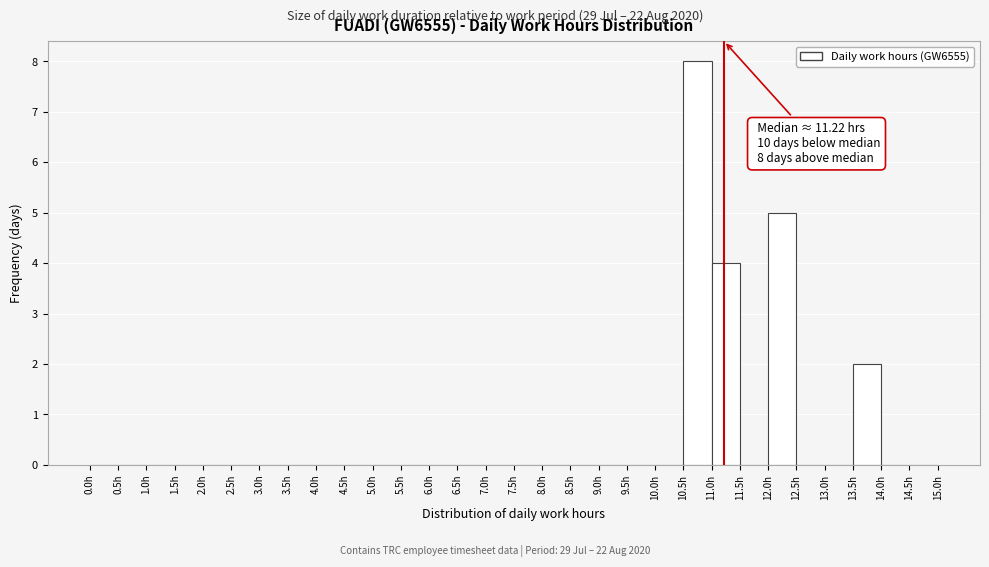

Over which range of the x-axis is the bar tallest?

10.5 to 11.0